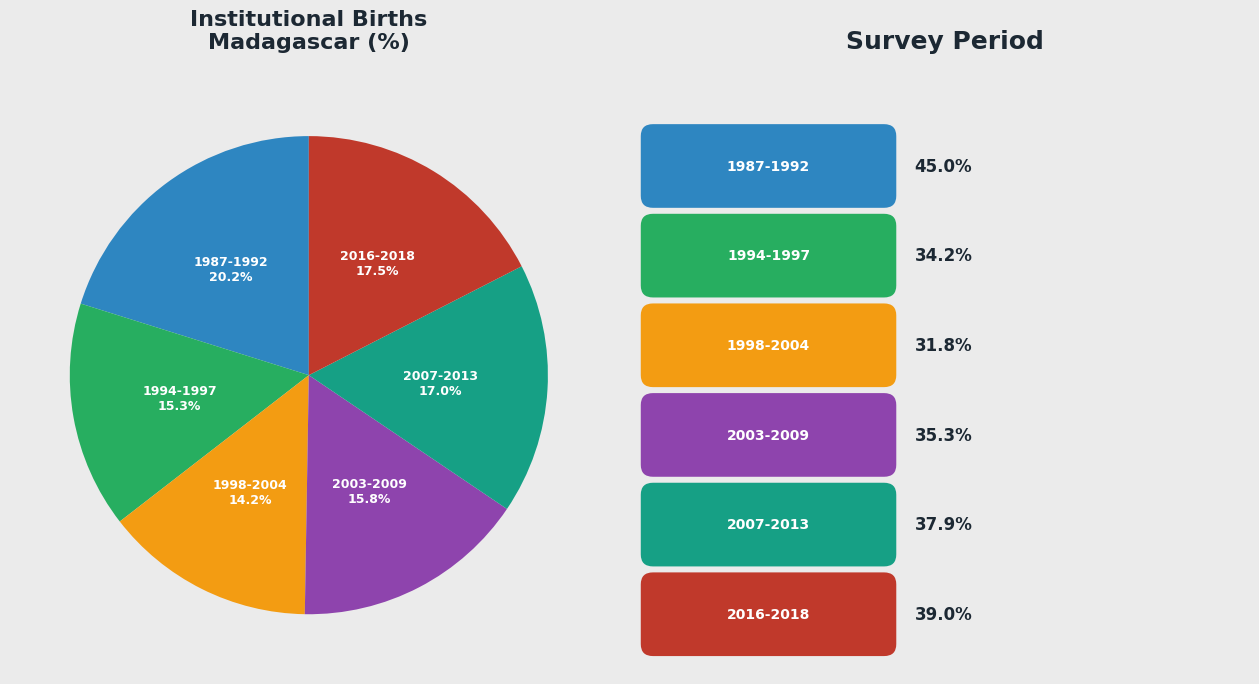

Which category has the biggest portion of the pie?

1987-1992